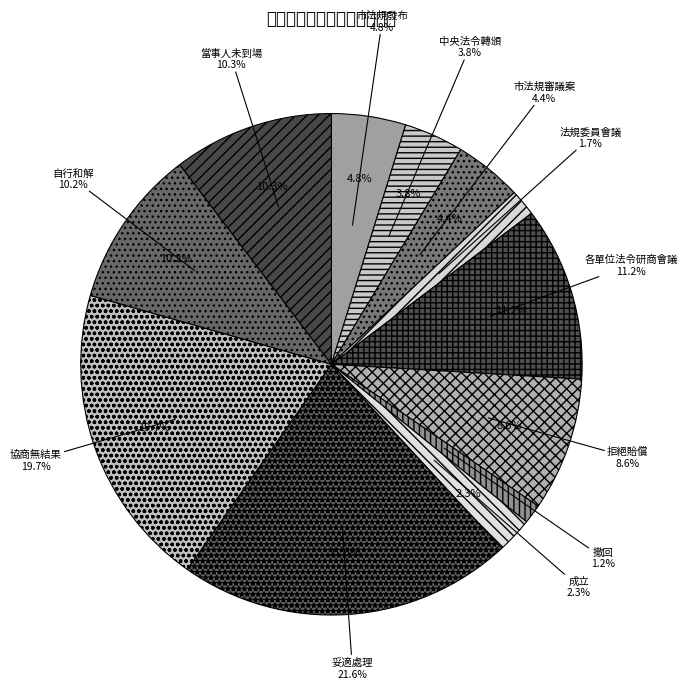

To the nearest percent, what percentage of the pie is 拒絕賠償?

9%